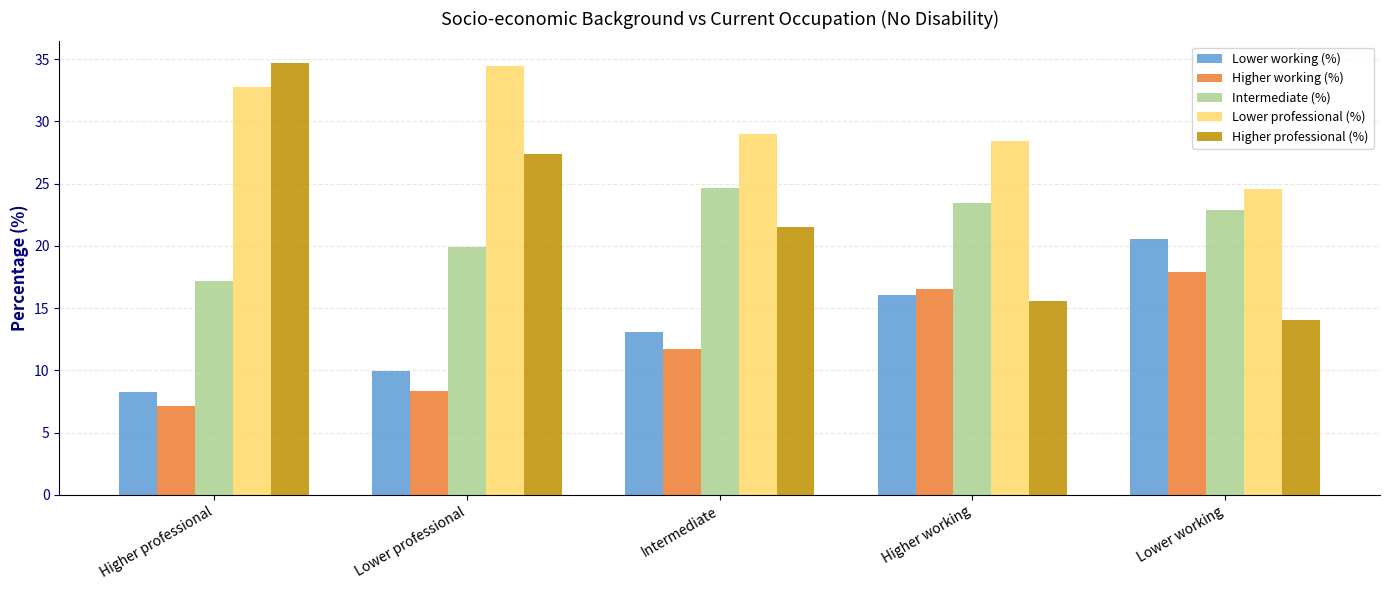

Reading left to right, list all the values displayed in this chart.

Lower working (%): 8.3	9.9	13.1	16.0	20.6
Higher working (%): 7.1	8.3	11.7	16.6	17.9
Intermediate (%): 17.2	19.9	24.7	23.4	22.9
Lower professional (%): 32.8	34.4	29.0	28.4	24.6
Higher professional (%): 34.7	27.4	21.5	15.6	14.1